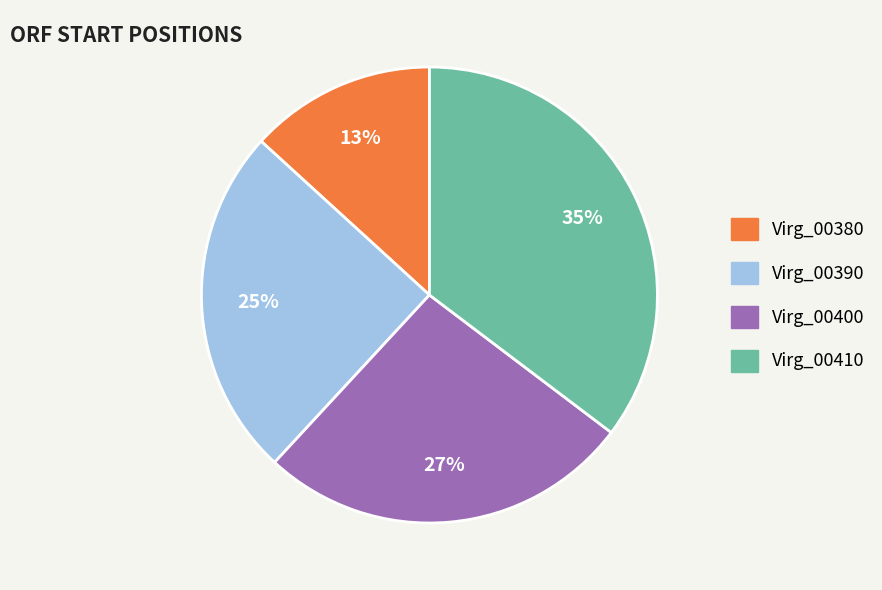

Does Virg_00400 represent more than half of the total?

No